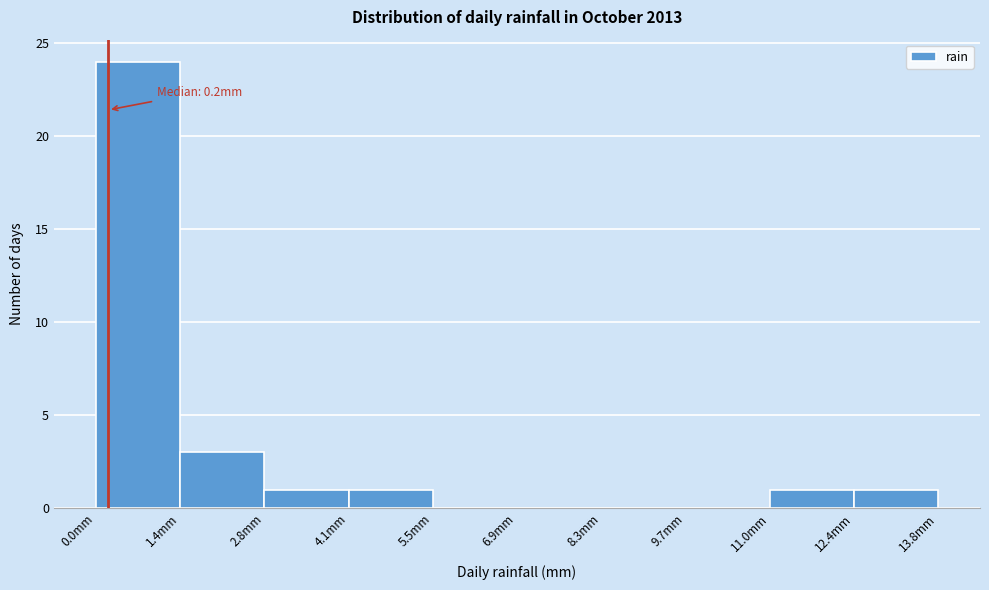

Over which range of the x-axis is the bar tallest?

0.00 to 1.38